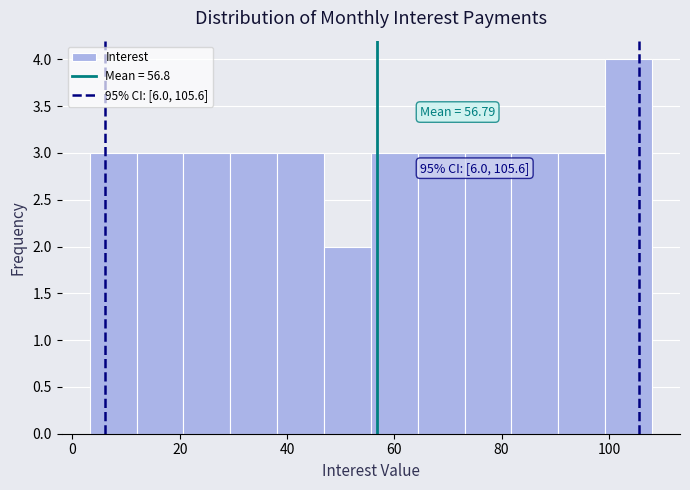

Over which range of the x-axis is the bar tallest?

100 to 108